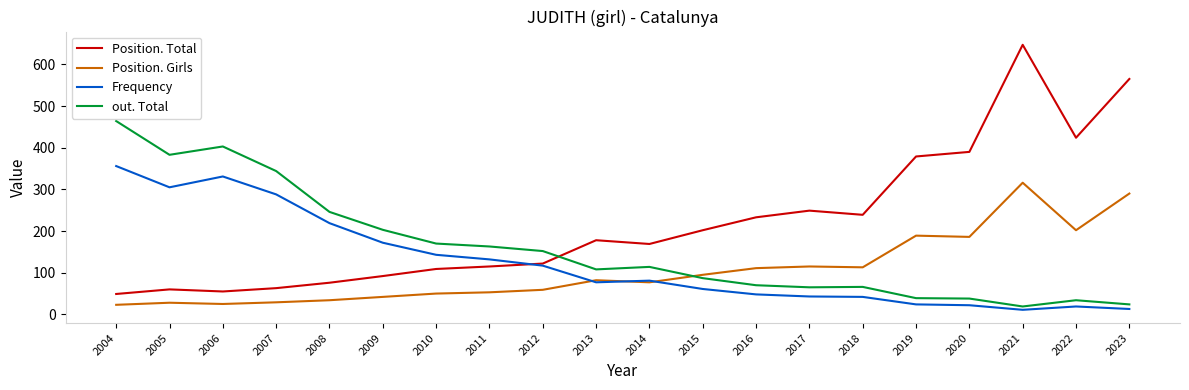

Which category has the highest value in the Position. Total series?

2021